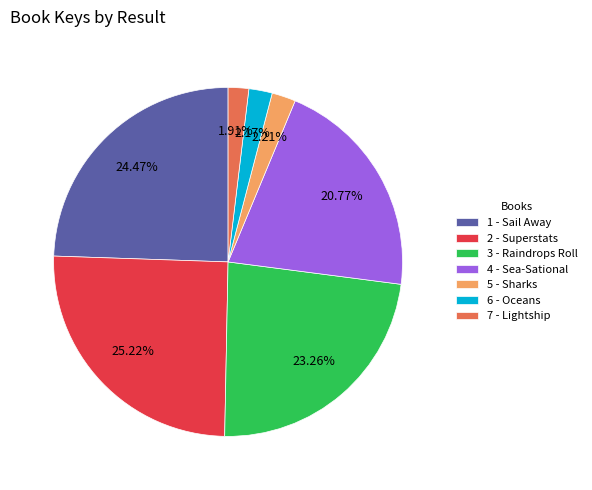

Is there any slice that represents more than half of the pie?

No